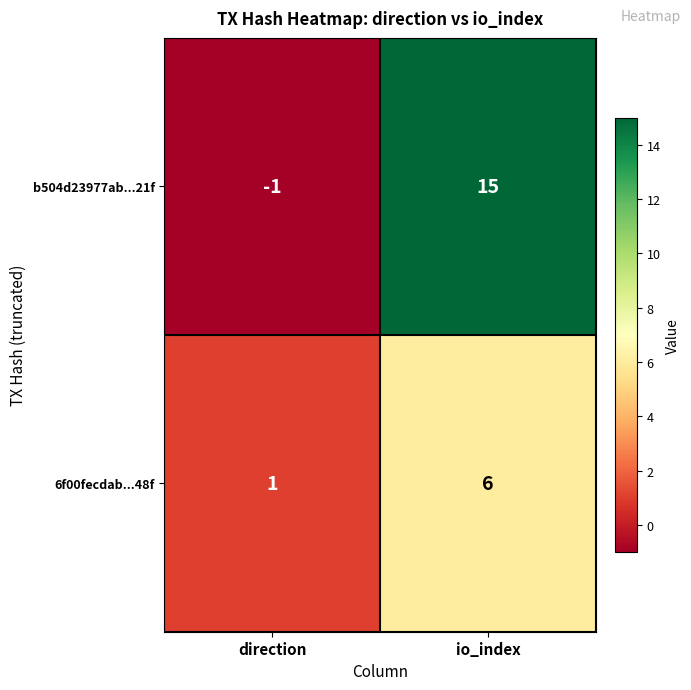

List the series in order of their peak value, lowest first.

6f00fecdab...48f, b504d23977ab...21f